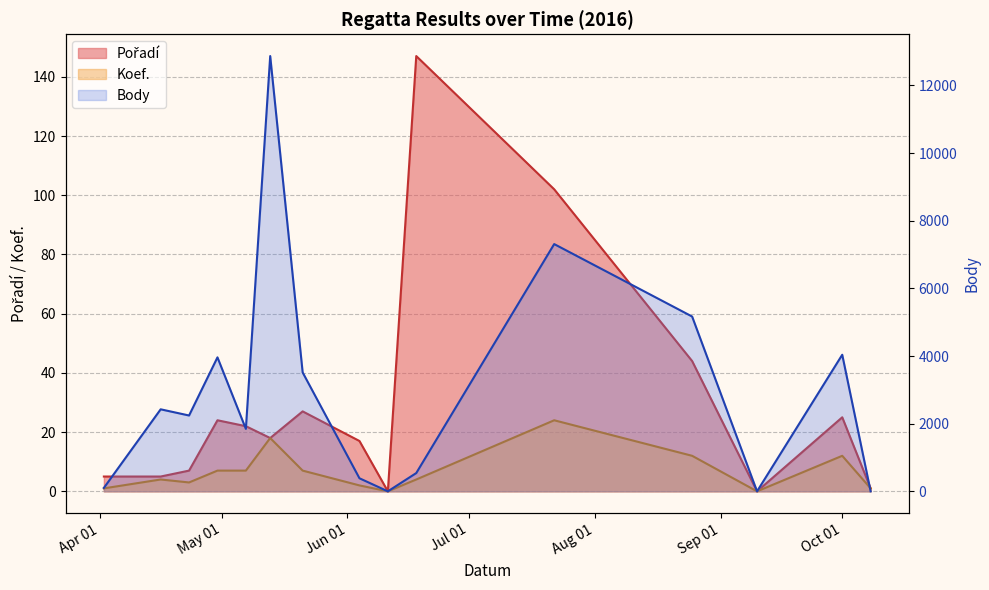

What is the sum of the Body values at 2016-08-25 and 2016-10-08?

5168